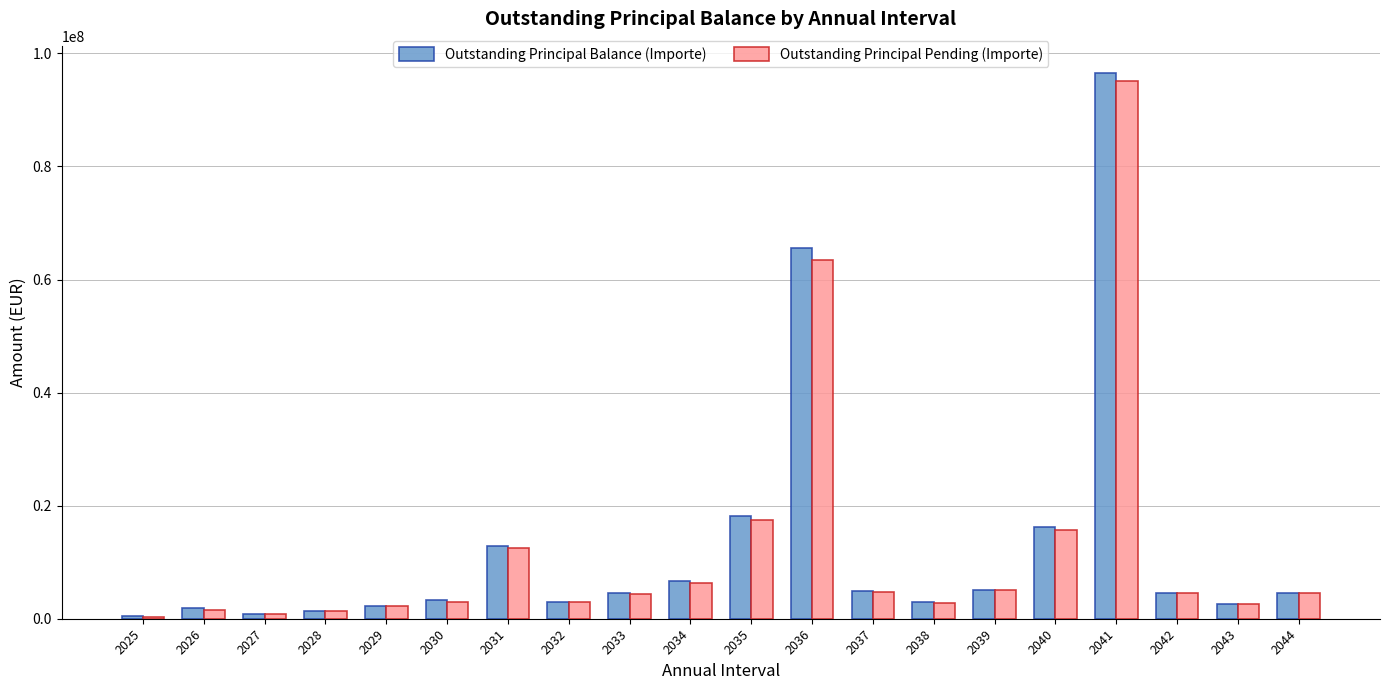

What is the sum of all Outstanding Principal Pending (Importe) values?

251217772.4